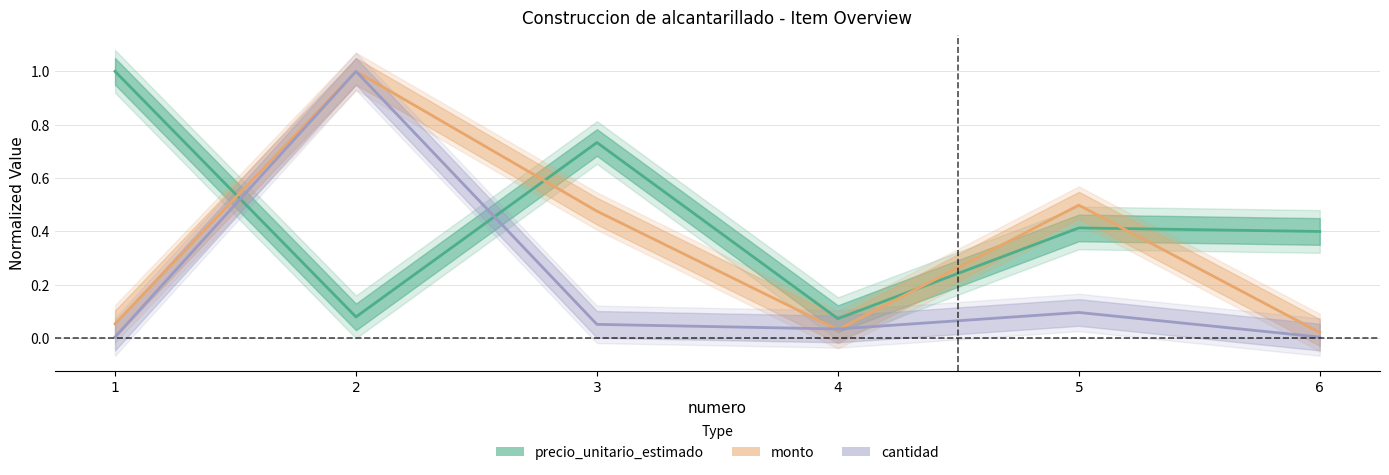

How many interior local valleys does the cantidad series have?

1